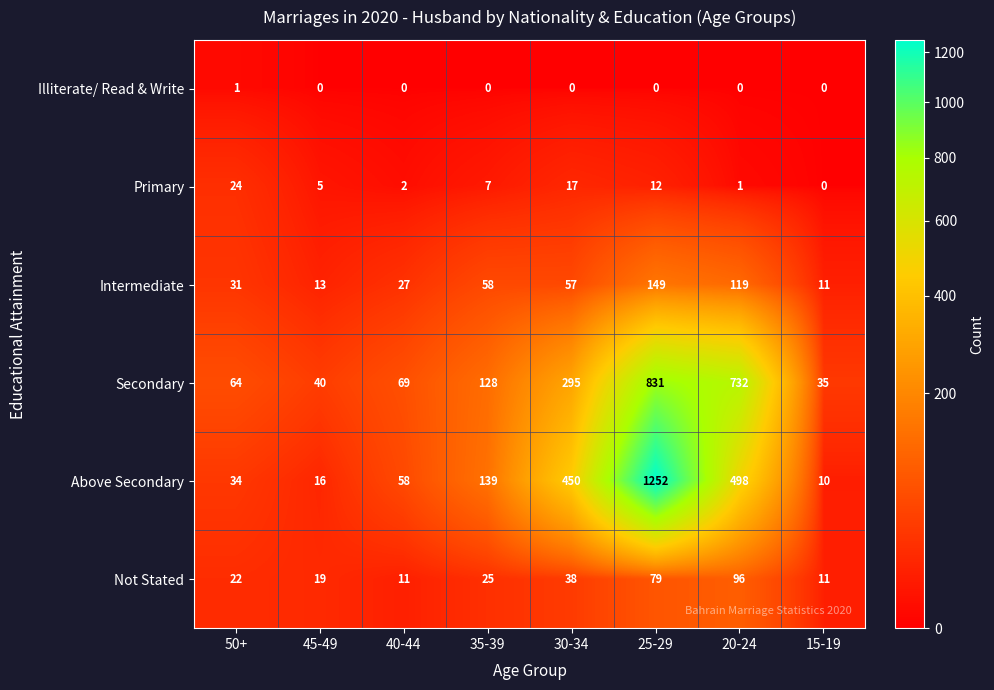

What is the sum of all Secondary values?

2194